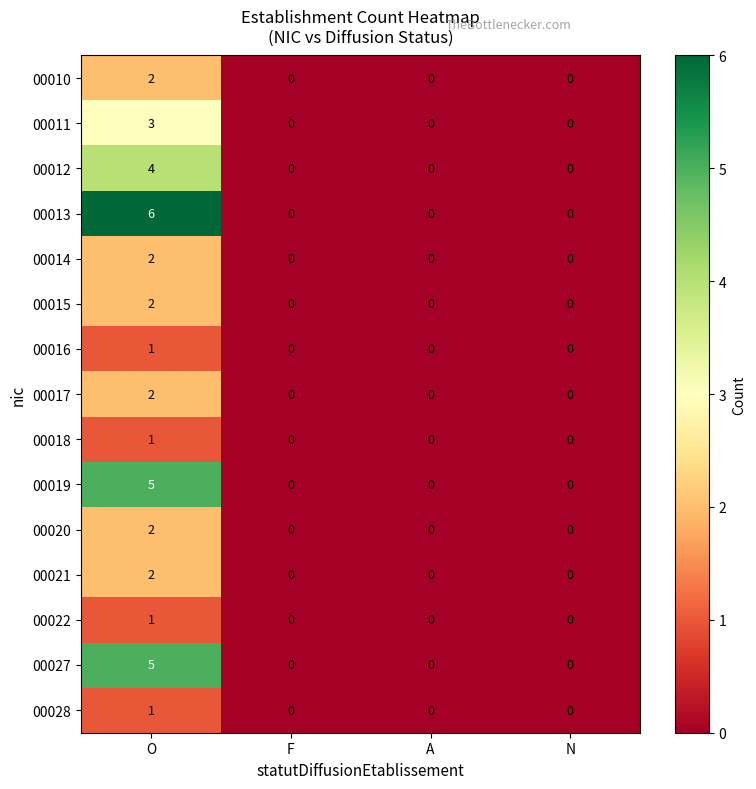

True or false: 00017 has a value of -1 at F.

False